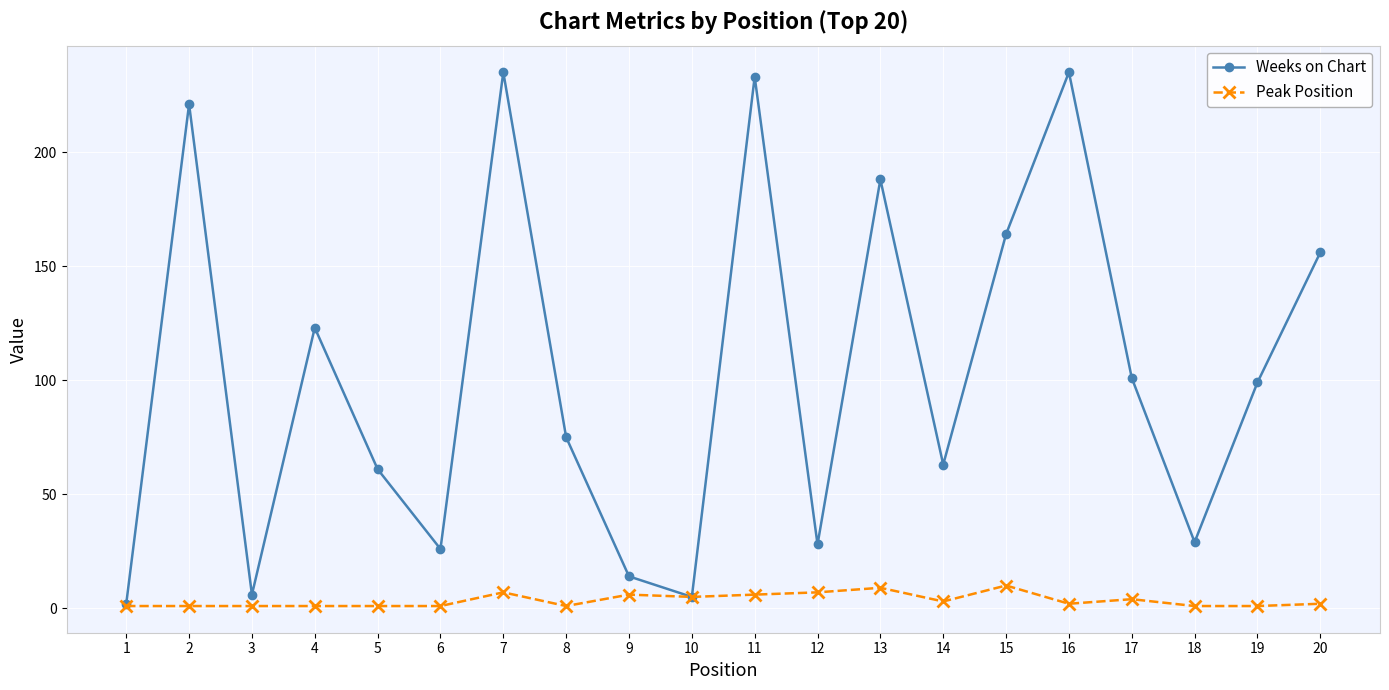

Read the Weeks on Chart value at 20.

156